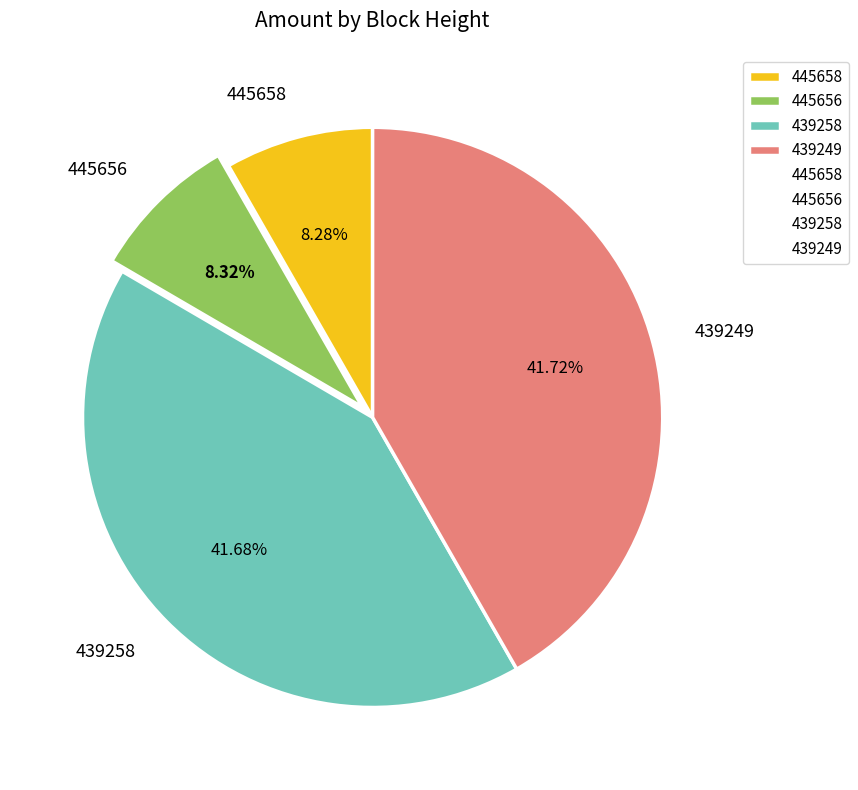

Does 445658 represent more than half of the total?

No